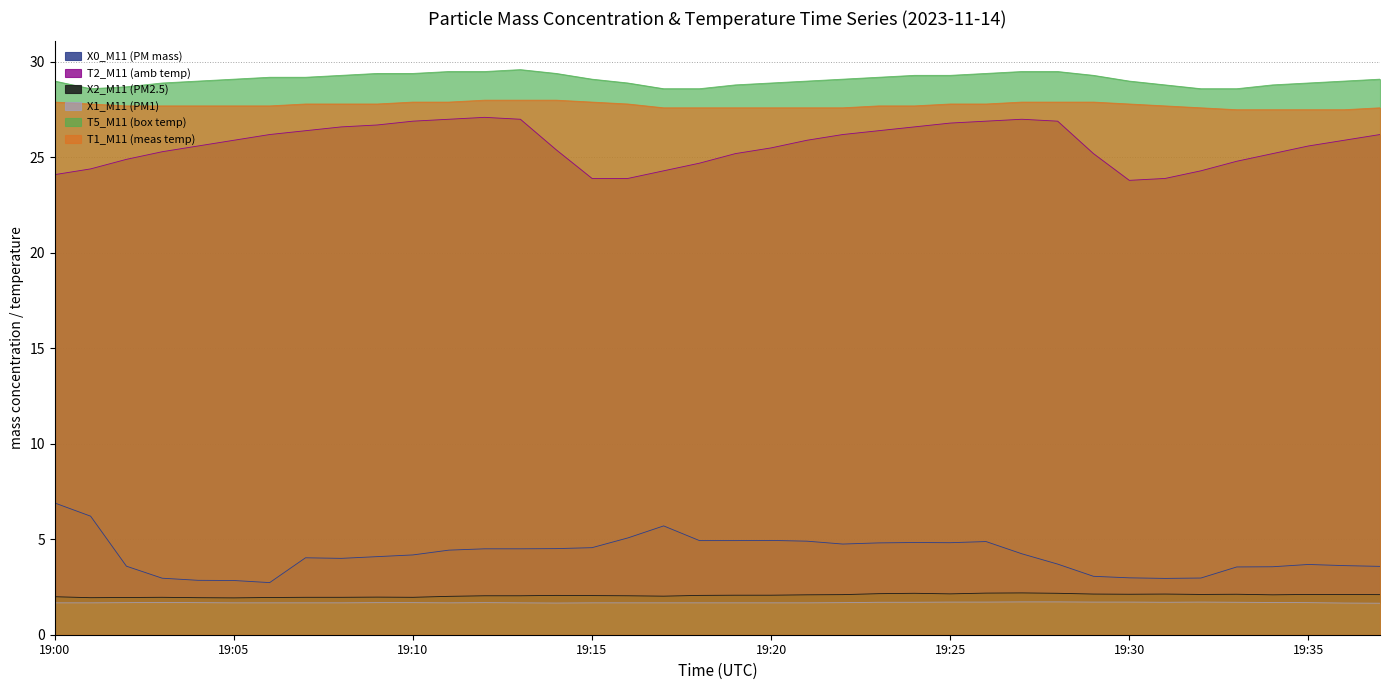

The T5_M11 (box temp) series shows 45.4 at 19:29. True or false?

False